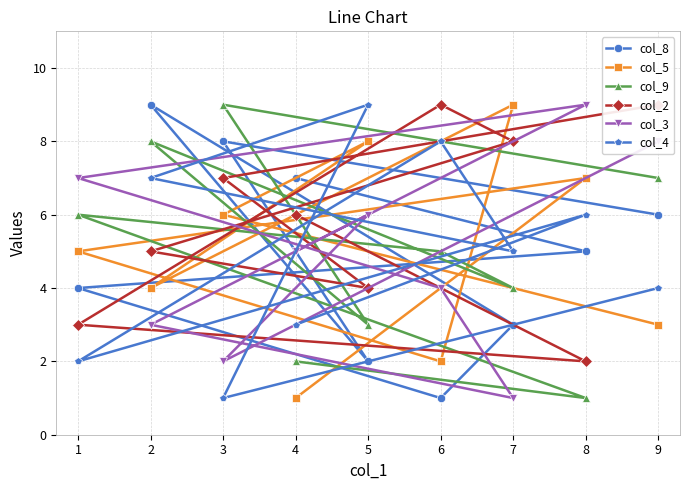

Read the col_4 value at 6.

8